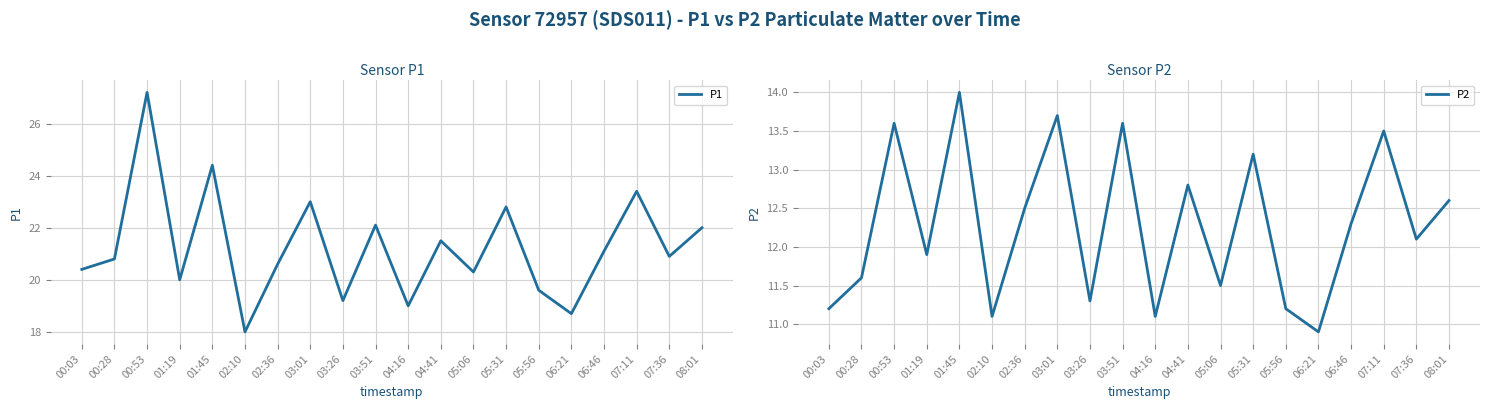

Where is the first local minimum for P1?

01:19